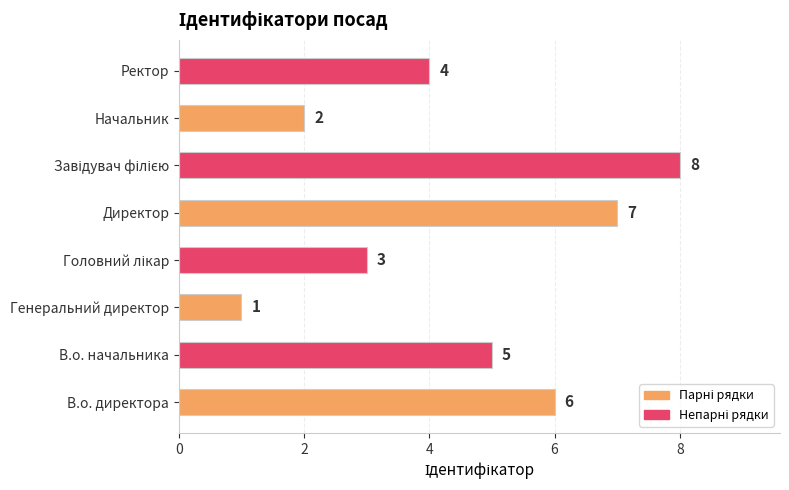

The value at Директор is 4. True or false?

False